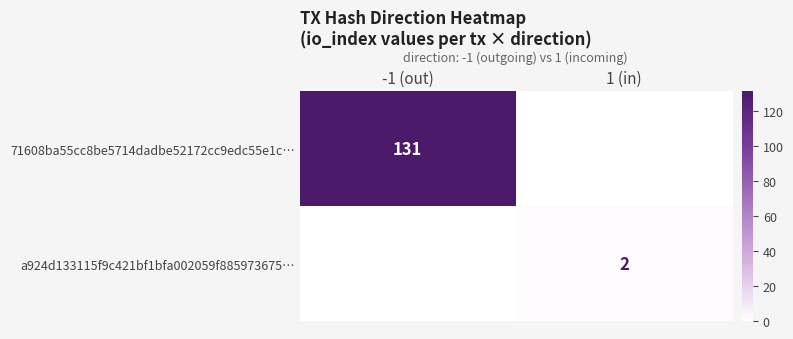

The 71608ba55cc8be5714dadbe52172cc9edc55e1c… series shows 53 at 1 (in). True or false?

False